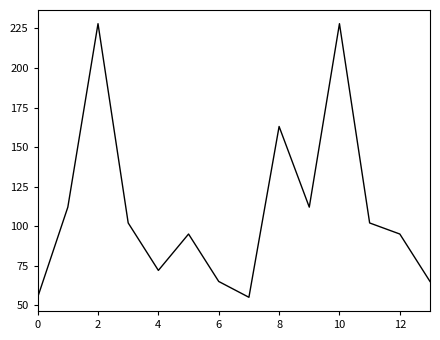

What is the maximum value shown in the chart?

228